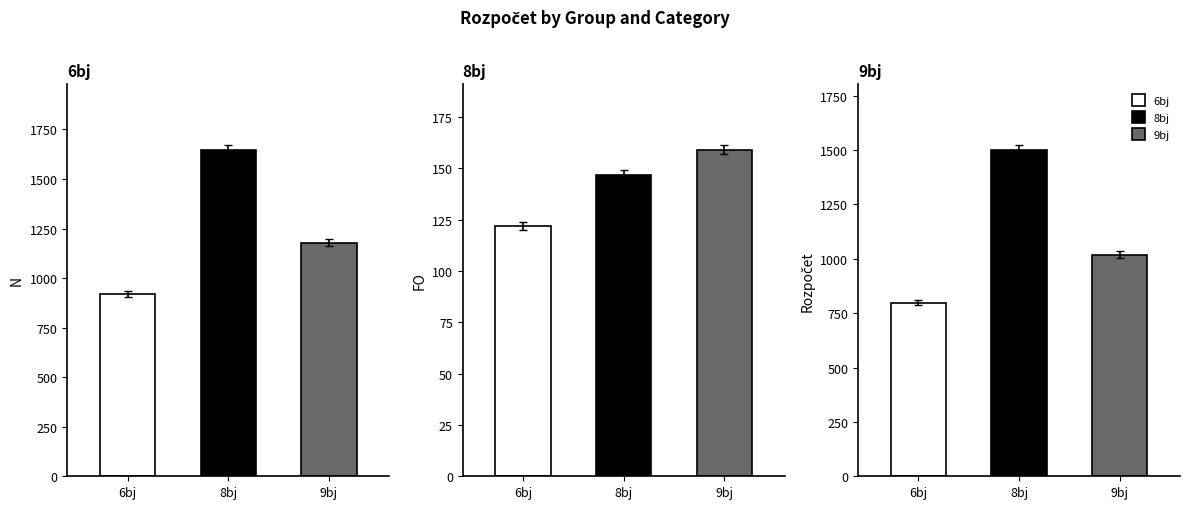

Which has a higher value, 6bj or 9bj?

9bj